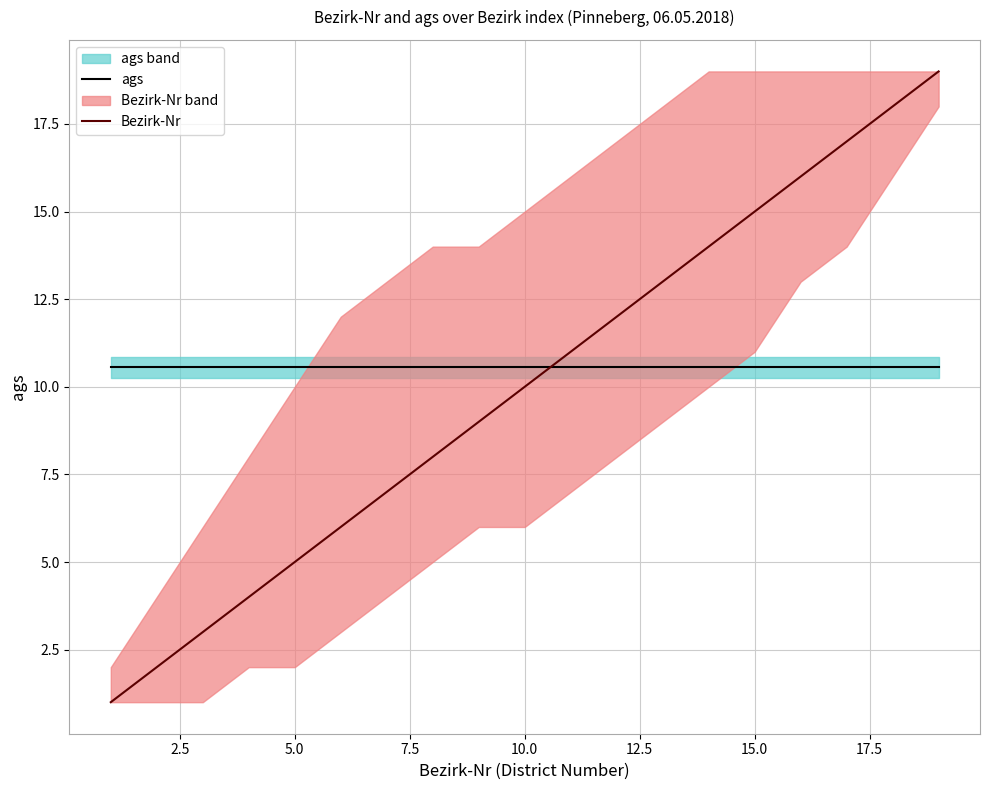

What is the lowest value of the Bezirk-Nr series?

1.0